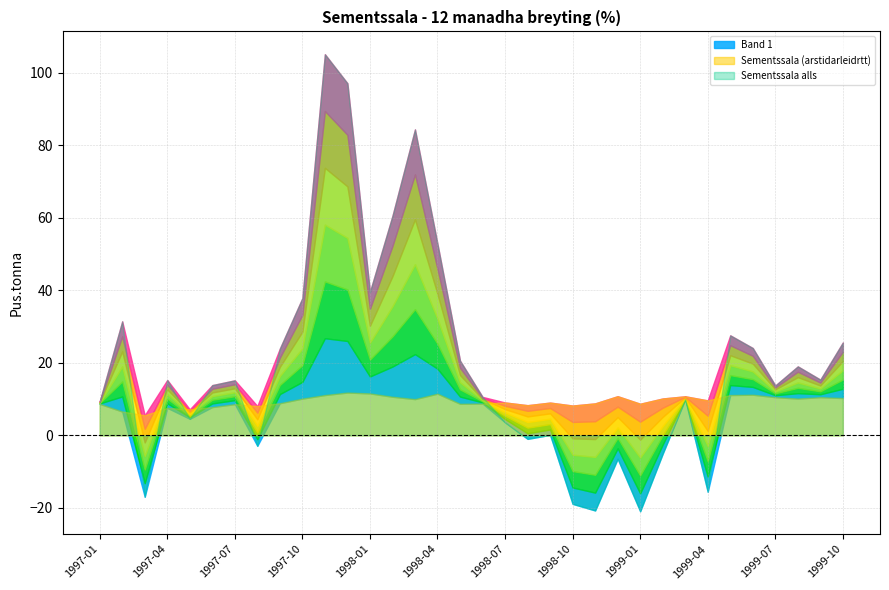

What is the smallest value displayed?

-20.9